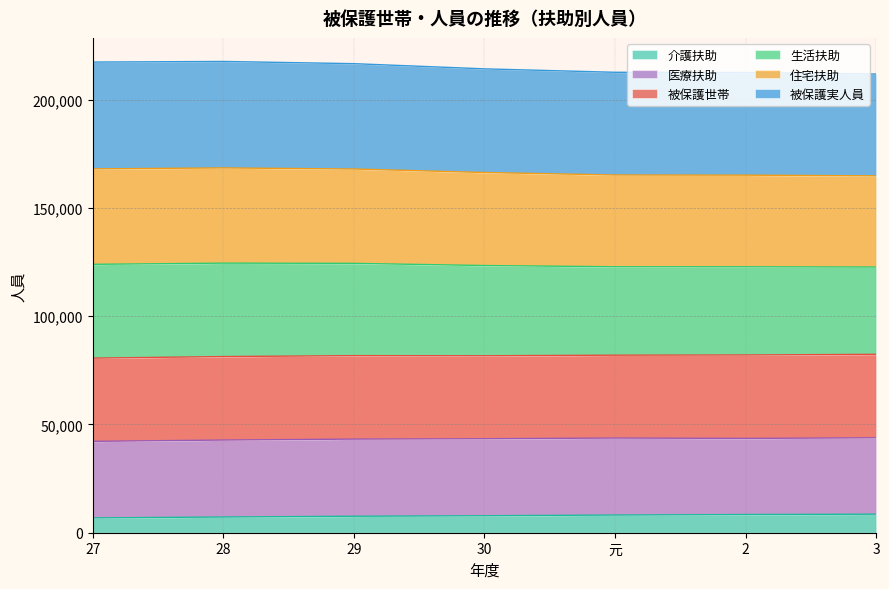

Between 元 and 2, which series saw the biggest shift?

介護扶助